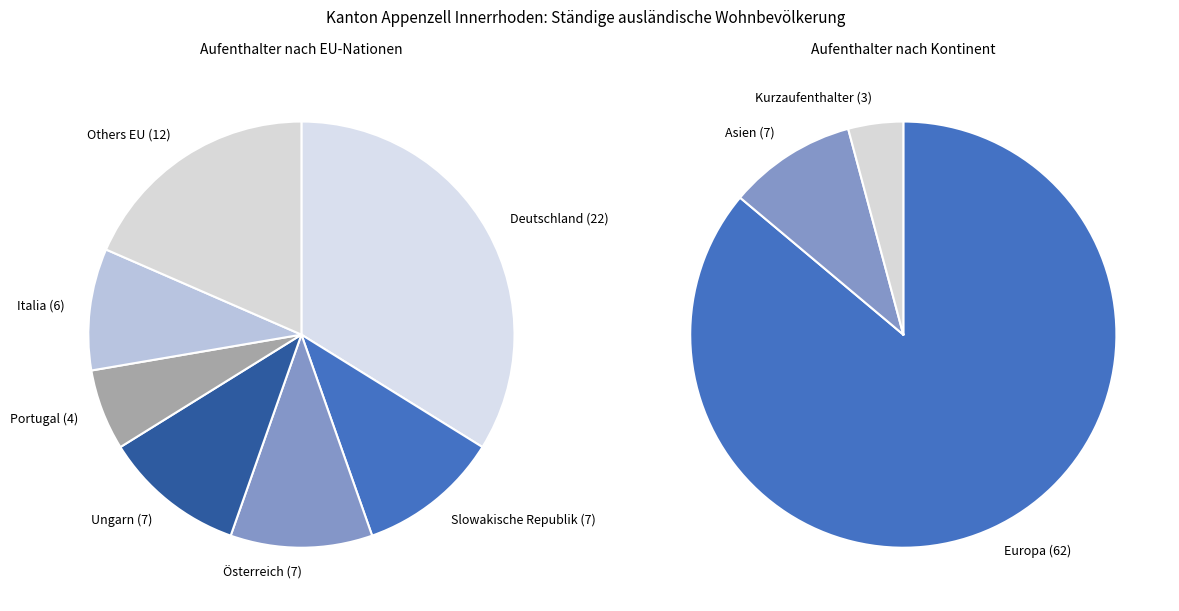

The Deutschland slice represents 33% of the pie. True or false?

True